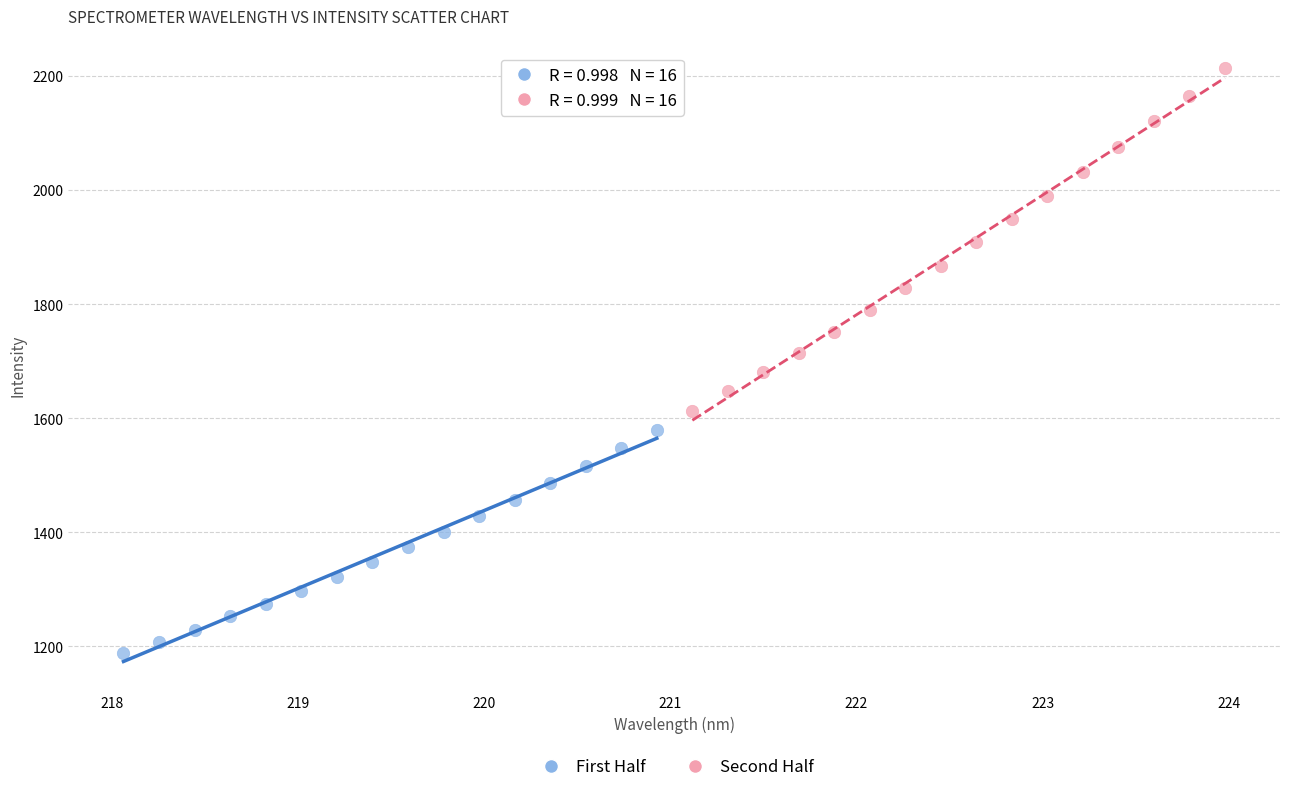

Which series contains the highest Y value?

Second Half